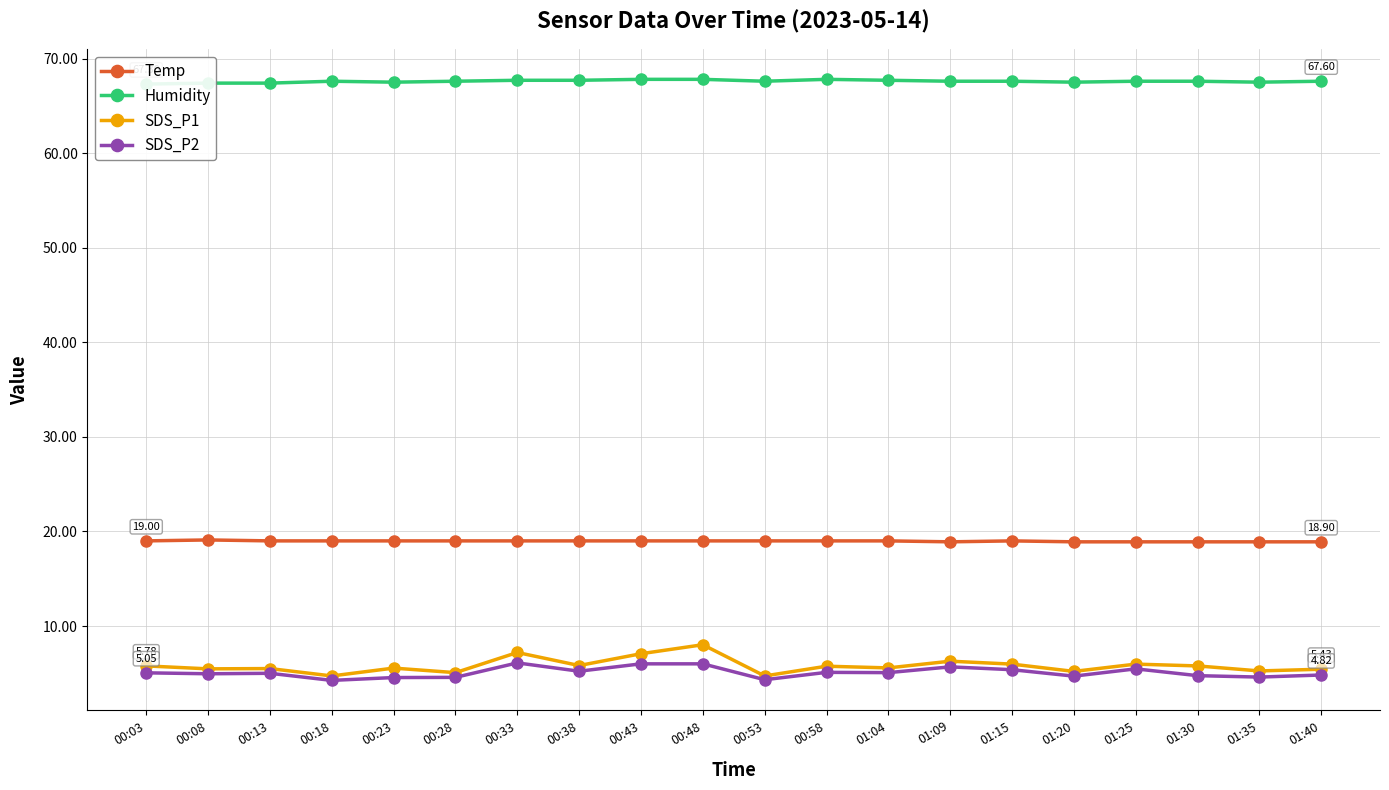

What are all the series names shown in the legend?

Temp, Humidity, SDS_P1, SDS_P2